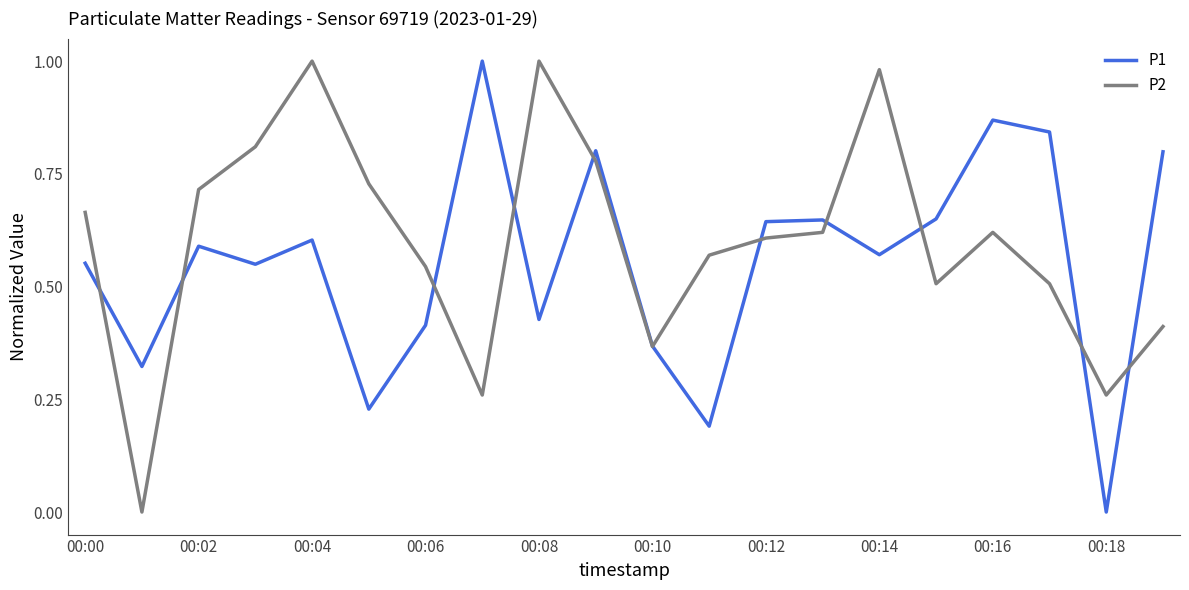

At which category does P1 reach its first local peak?

00:02